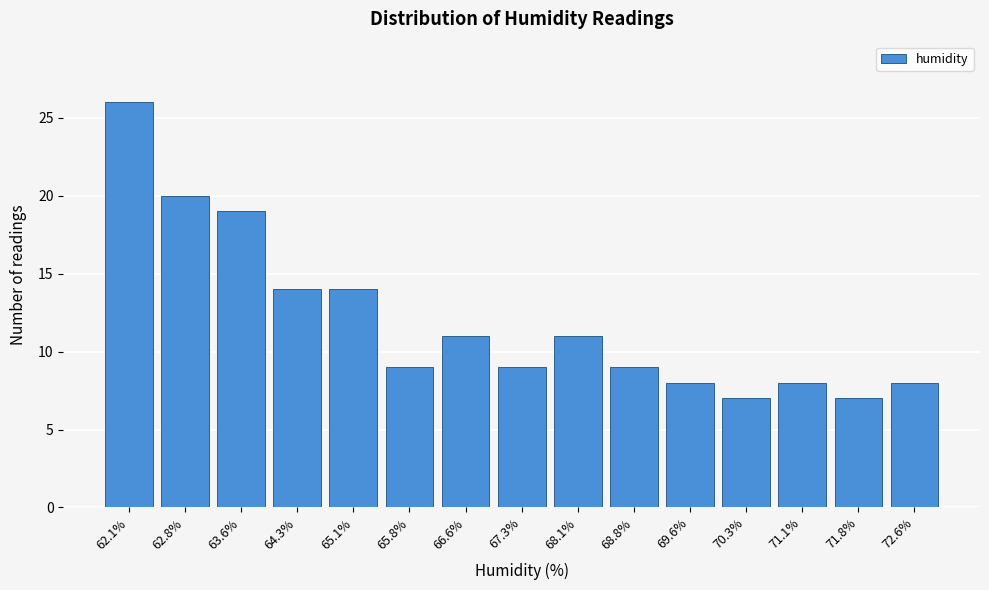

Reading left to right, transcribe all the data shown in this chart.

62.1%=26	62.8%=20	63.6%=19	64.3%=14	65.1%=14	65.8%=9	66.6%=11	67.3%=9	68.1%=11	68.8%=9	69.6%=8	70.3%=7	71.1%=8	71.8%=7	72.6%=8